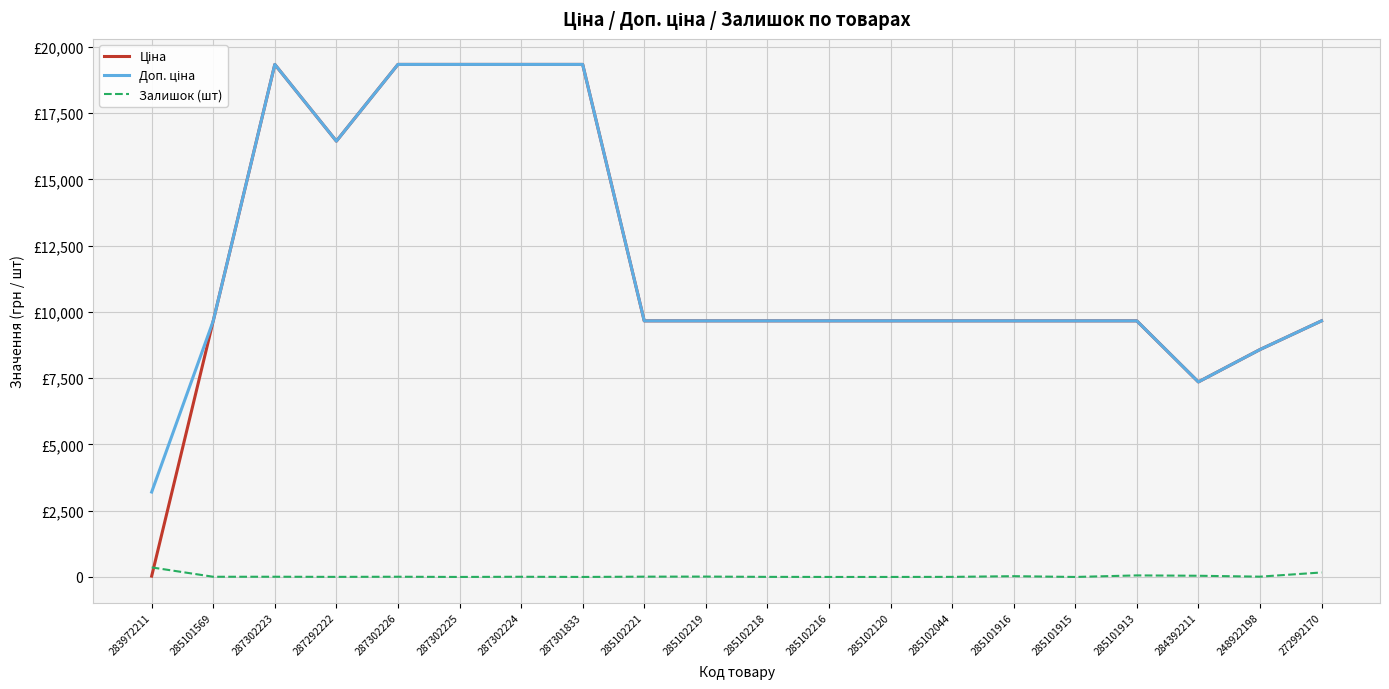

Where does the Ціна series first go above 9664?

285101569